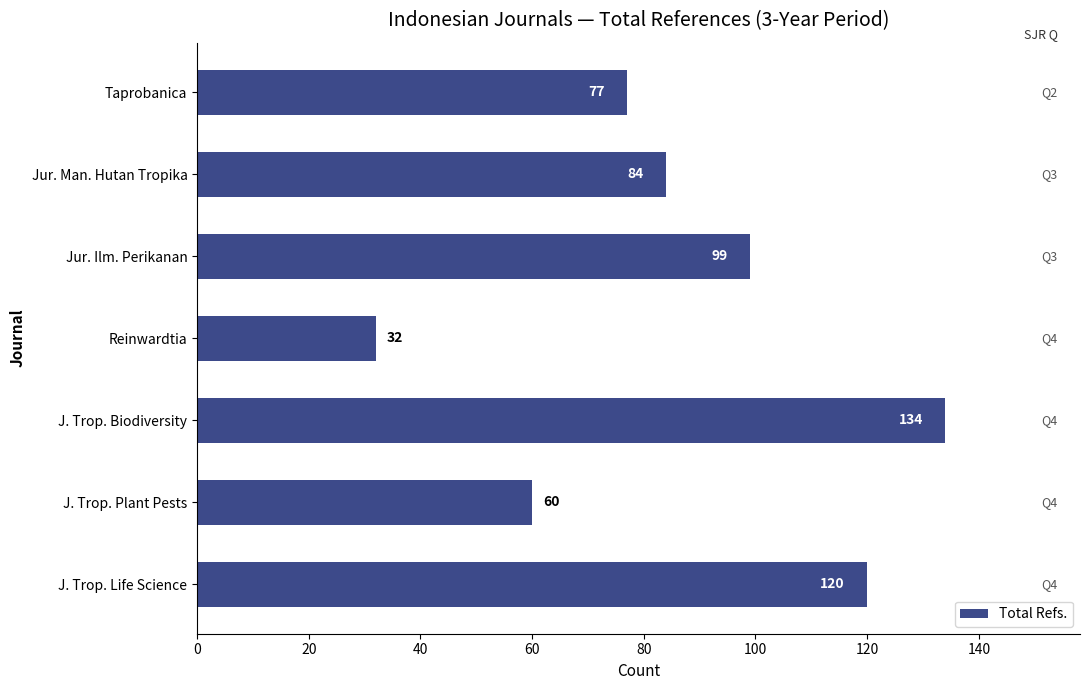

Count the number of data series in this chart.

1